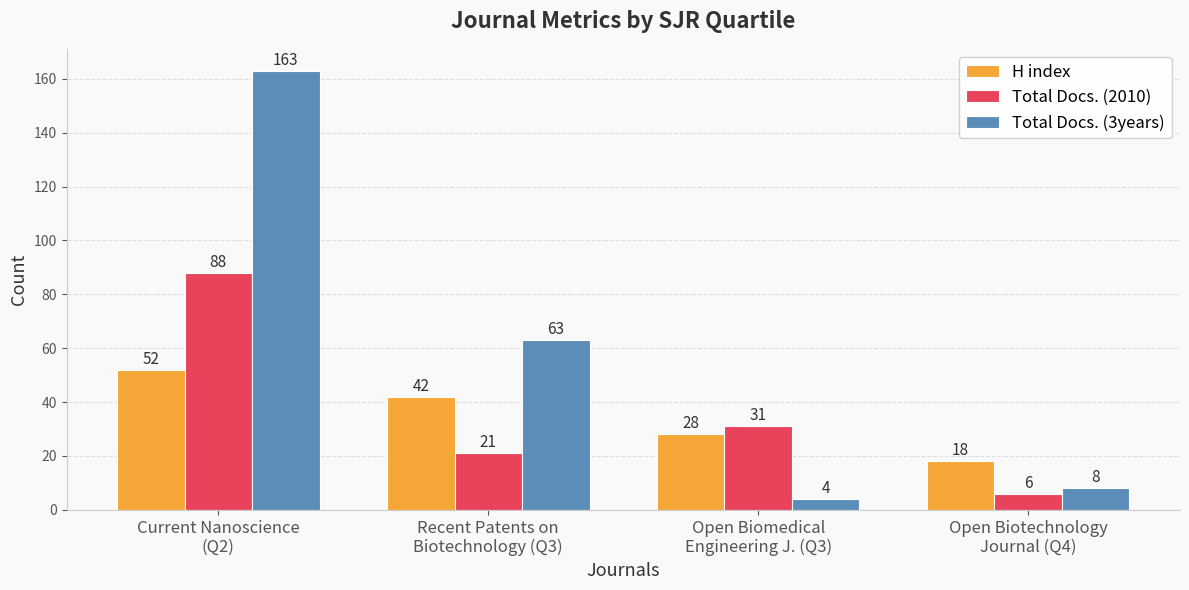

Reading right to left, what are all the values shown in this chart?

H index: Open Biotechnology
Journal (Q4)=18	Open Biomedical
Engineering J. (Q3)=28	Recent Patents on
Biotechnology (Q3)=42	Current Nanoscience
(Q2)=52
Total Docs. (2010): Open Biotechnology
Journal (Q4)=6	Open Biomedical
Engineering J. (Q3)=31	Recent Patents on
Biotechnology (Q3)=21	Current Nanoscience
(Q2)=88
Total Docs. (3years): Open Biotechnology
Journal (Q4)=8	Open Biomedical
Engineering J. (Q3)=4	Recent Patents on
Biotechnology (Q3)=63	Current Nanoscience
(Q2)=163